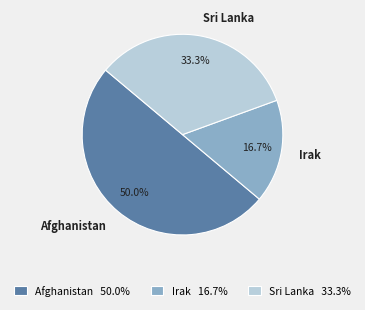

What is the largest slice in the pie chart?

Afghanistan